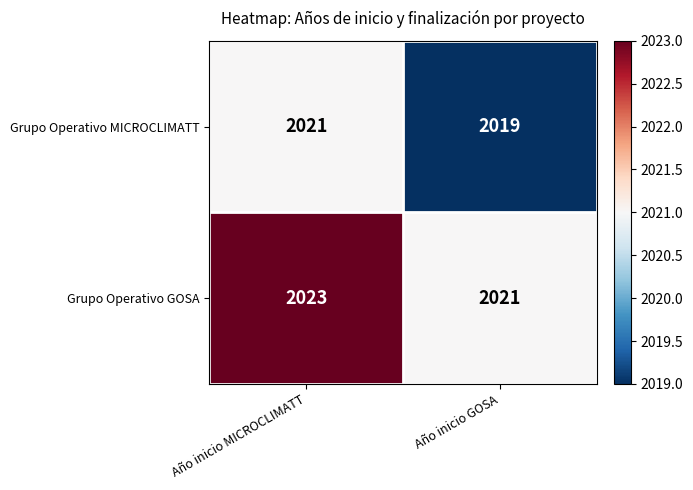

What is the maximum value shown in the chart?

2023